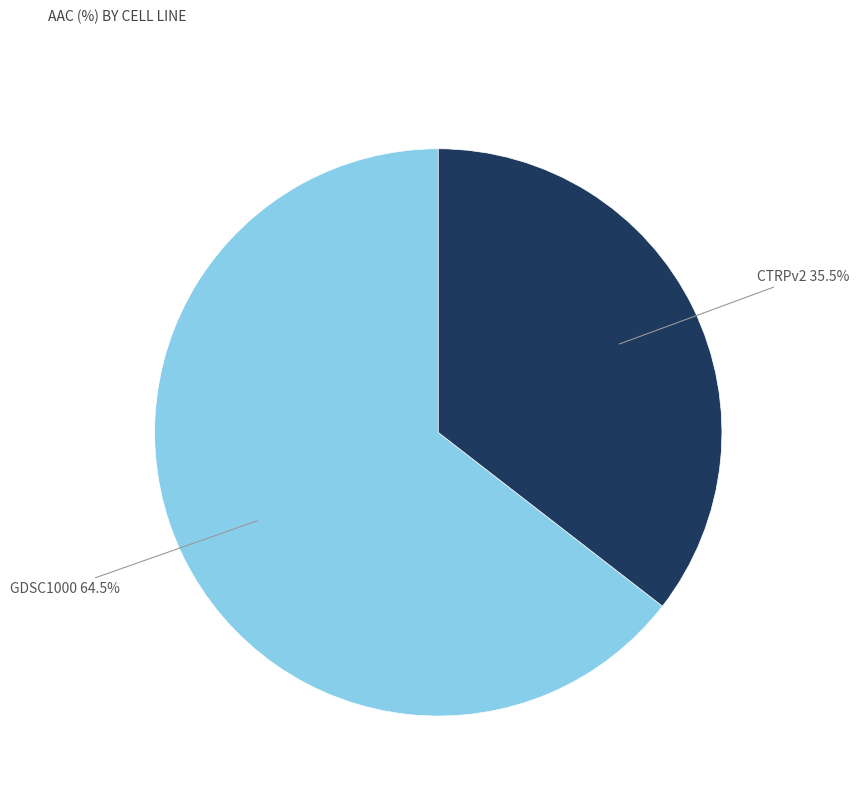

Between GDSC1000 and CTRPv2, which is larger?

GDSC1000